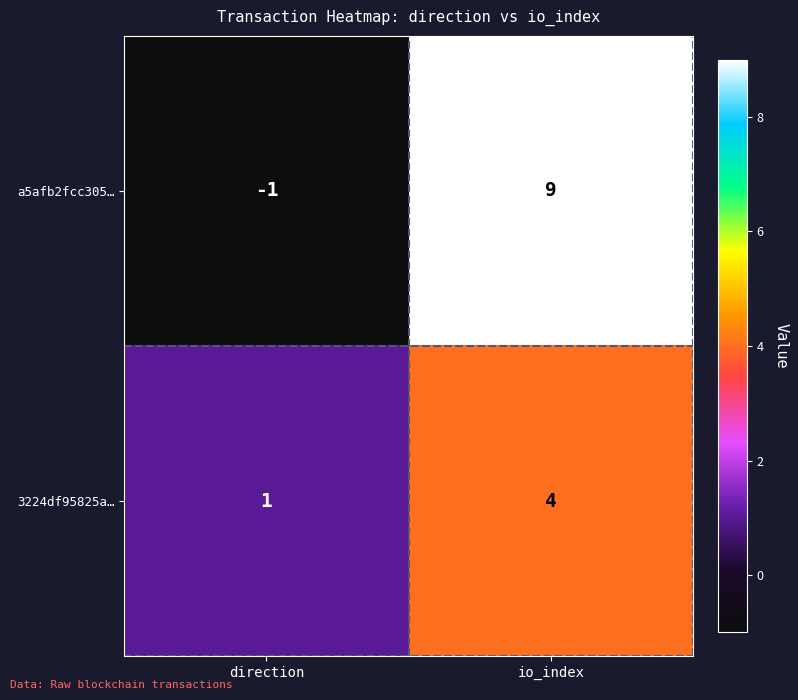

What is the average value of the a5afb2fcc305… series?

4